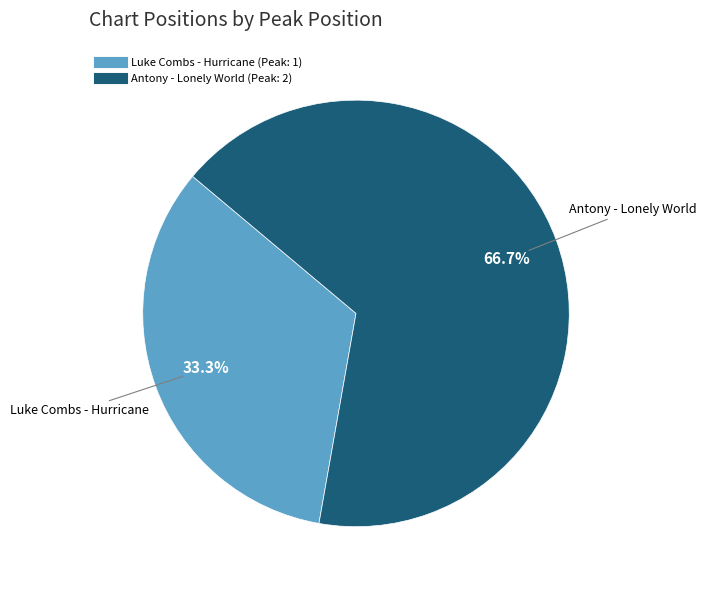

Is there any slice that represents more than half of the pie?

Yes